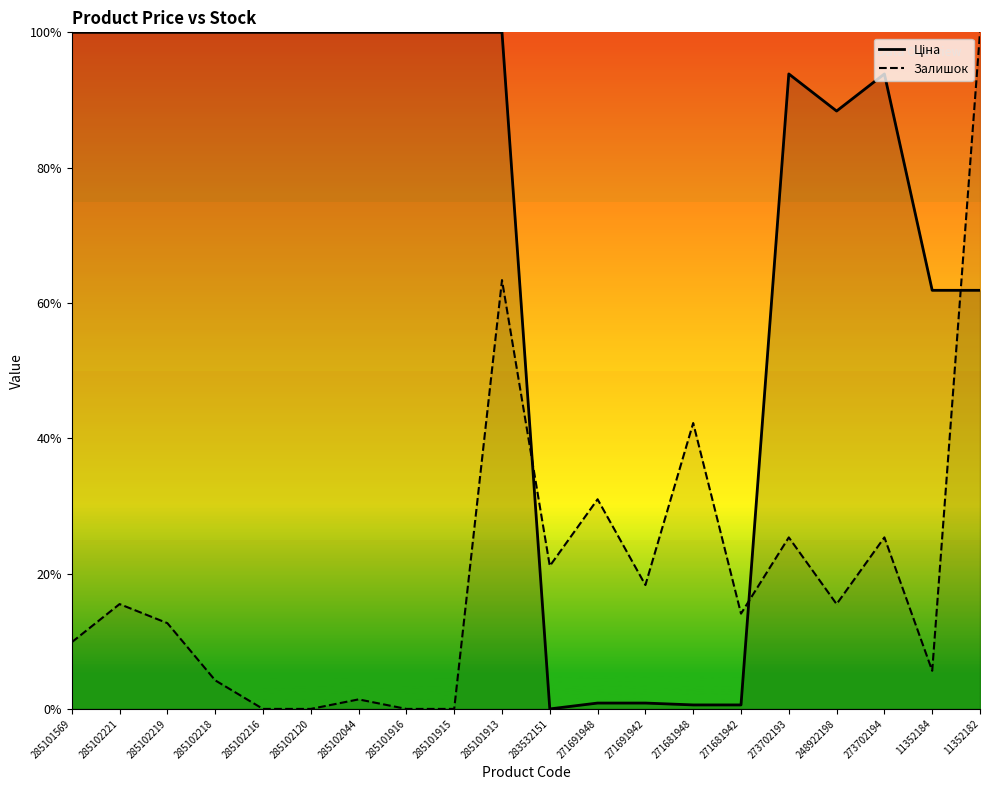

What are all the series names shown in the legend?

Ціна, Залишок